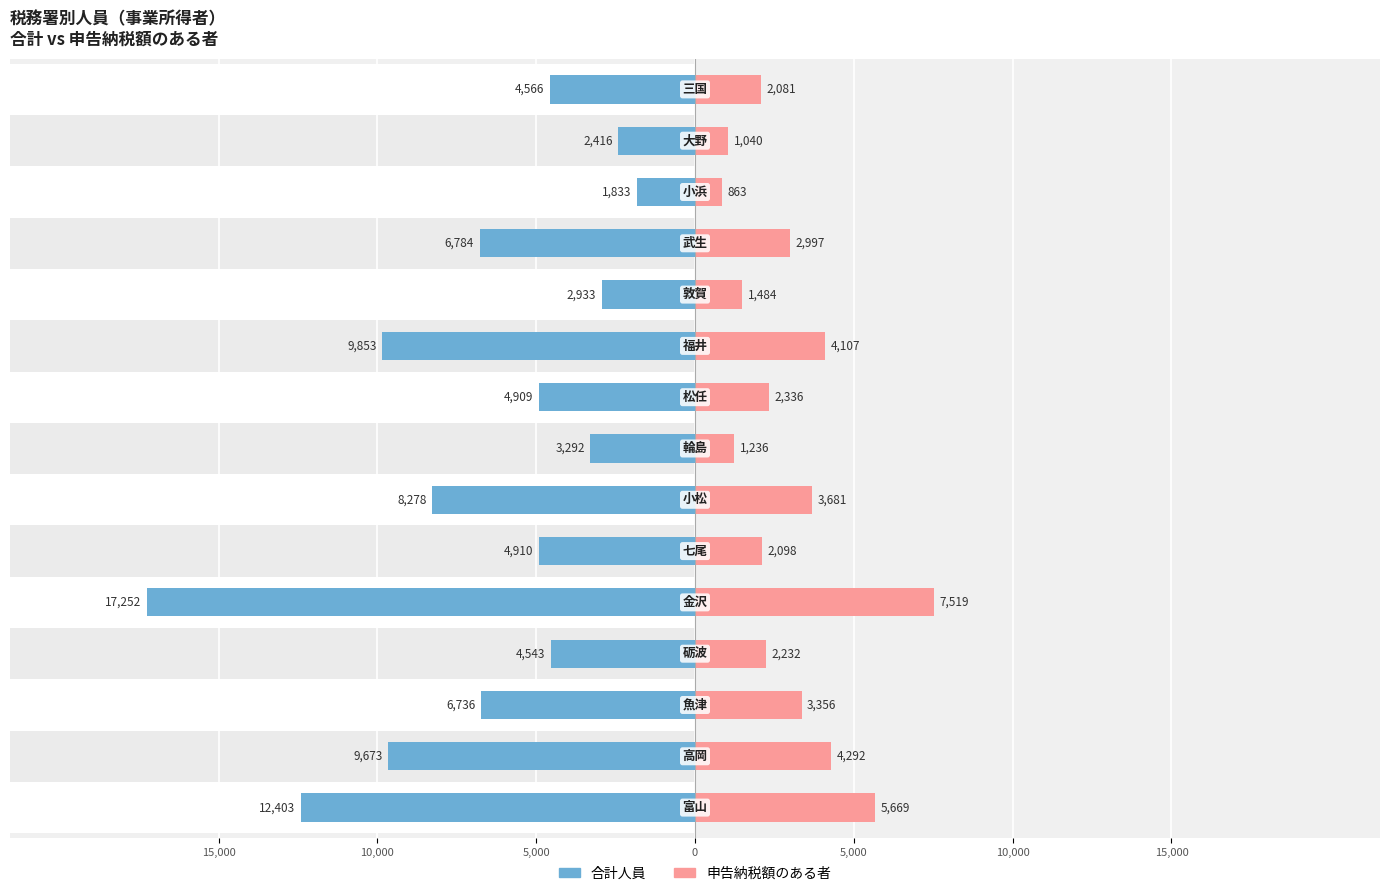

What is the sum of all 申告納税額のある者 values?

44991